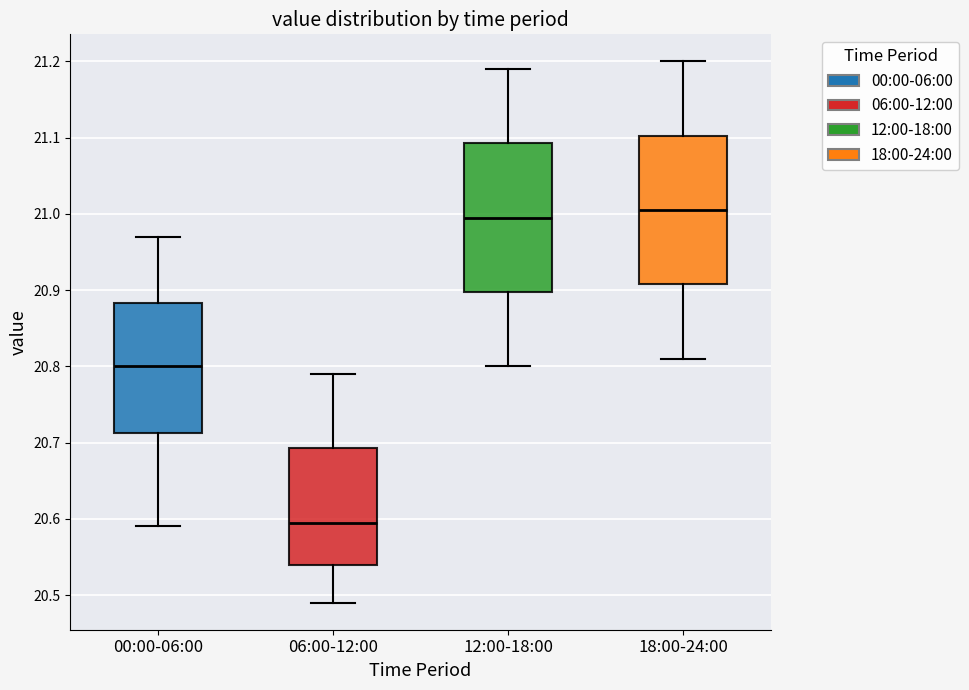

Which box has the highest median line?

18:00-24:00